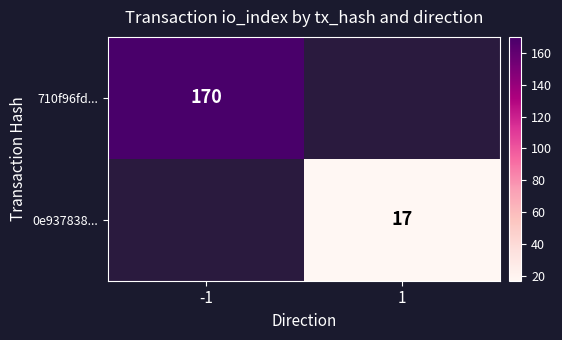

True or false: 0e937838... has a value of 23 at 1.

False